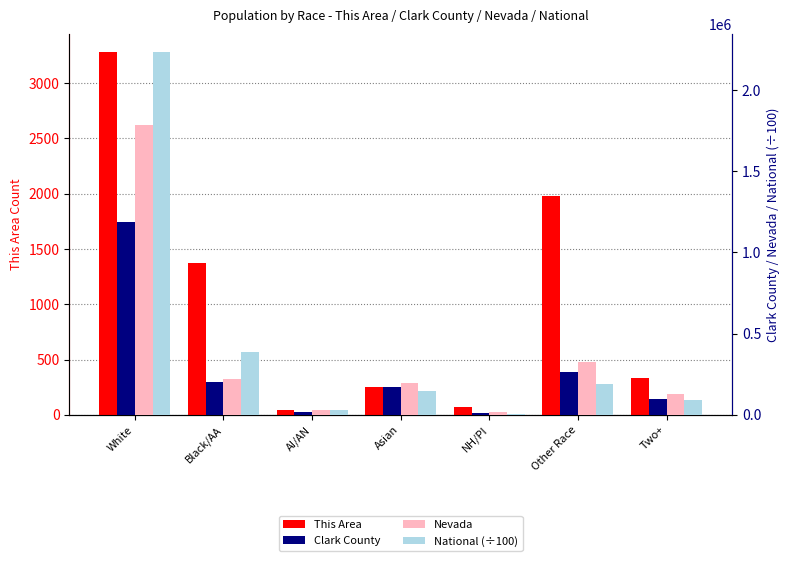

Between AI/AN and Asian, which is larger?

Asian